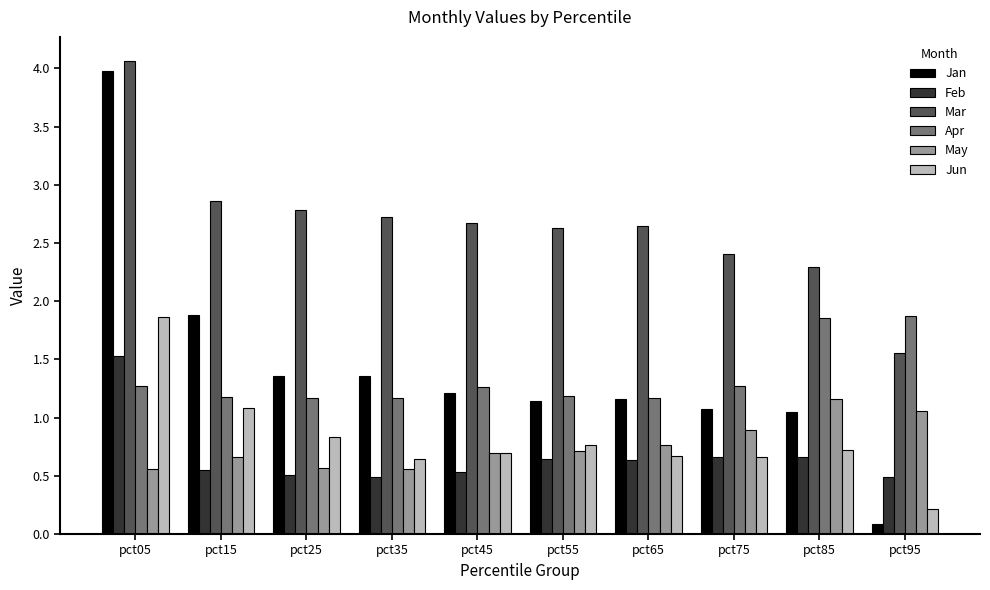

What is the total value across all series at pct55?

7.1